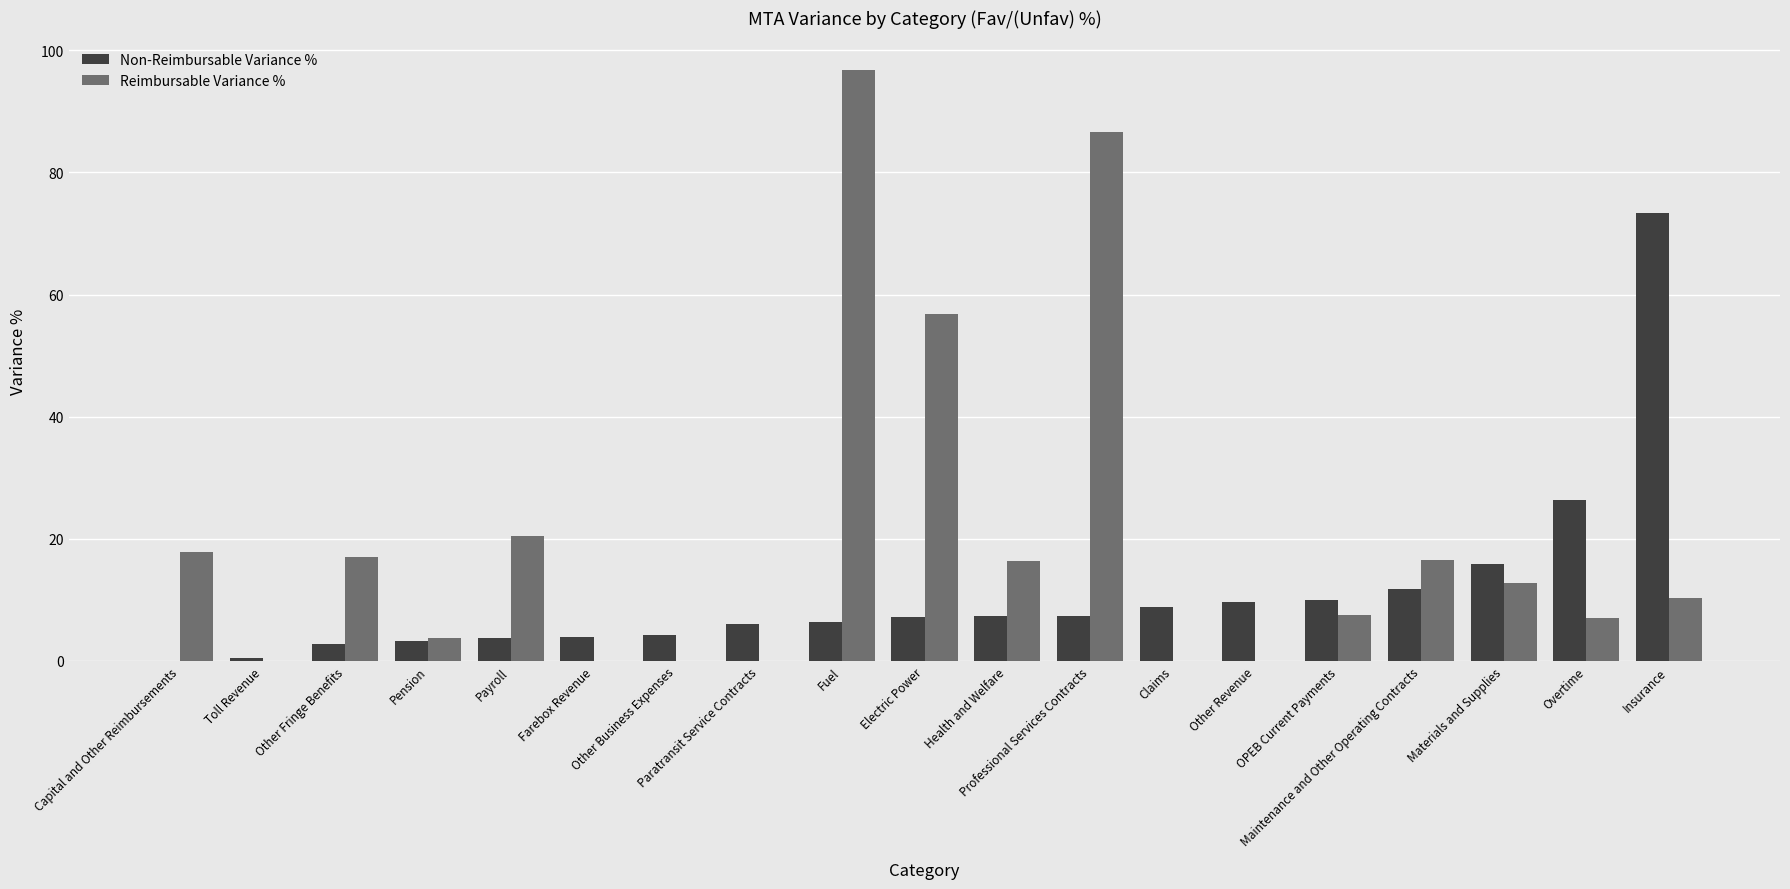

Count the number of data series in this chart.

2